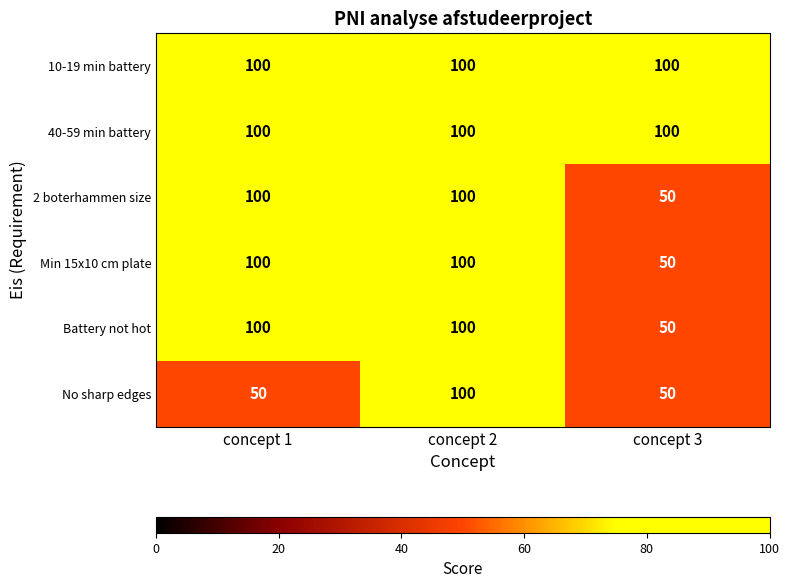

What is the difference between the highest and lowest values at concept 1?

50